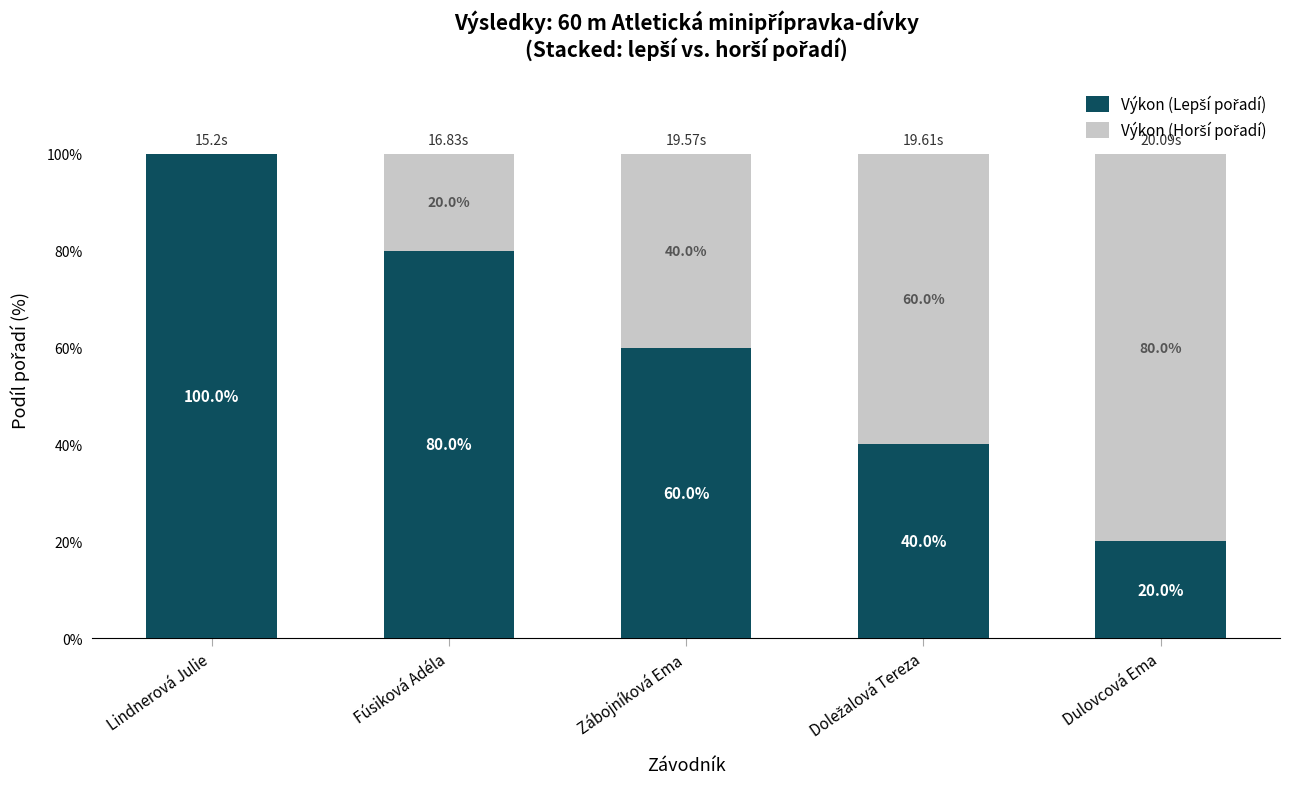

At which label is Výkon (Horší pořadí) closest to 40?

Zábojníková Ema